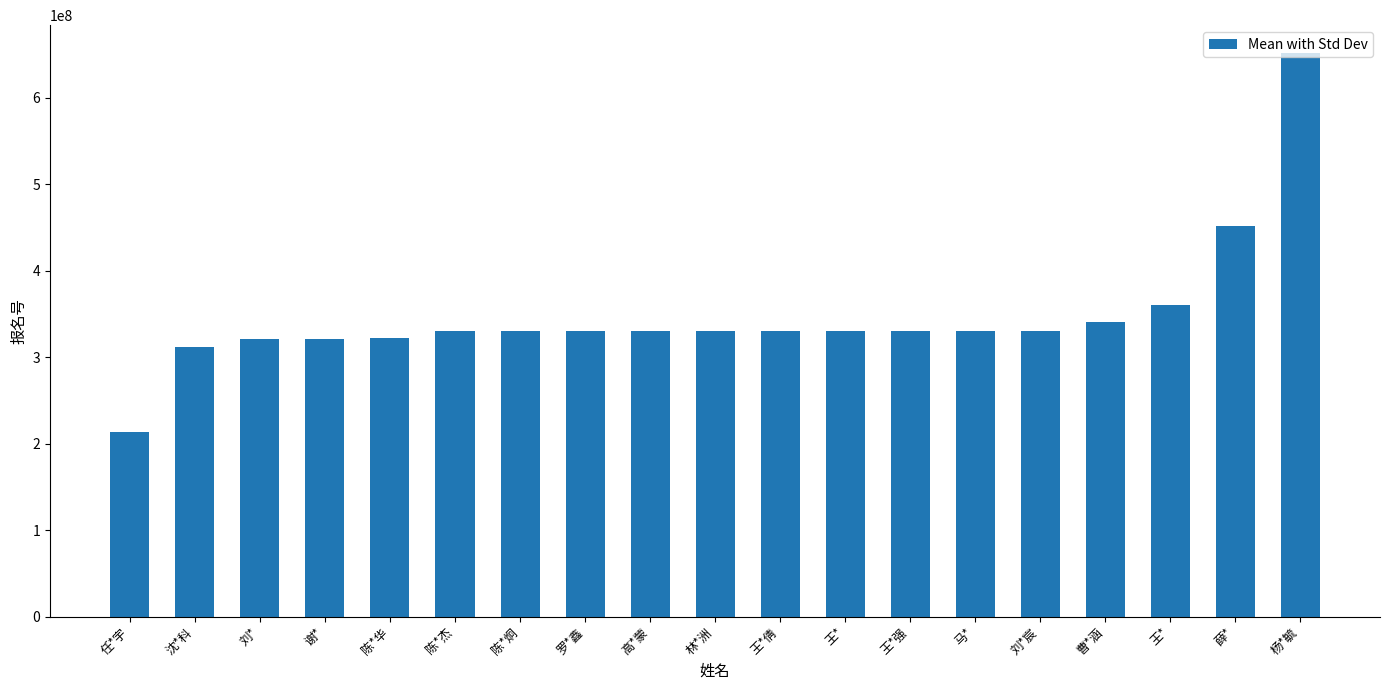

What is the difference between the maximum and minimum values?

437500919